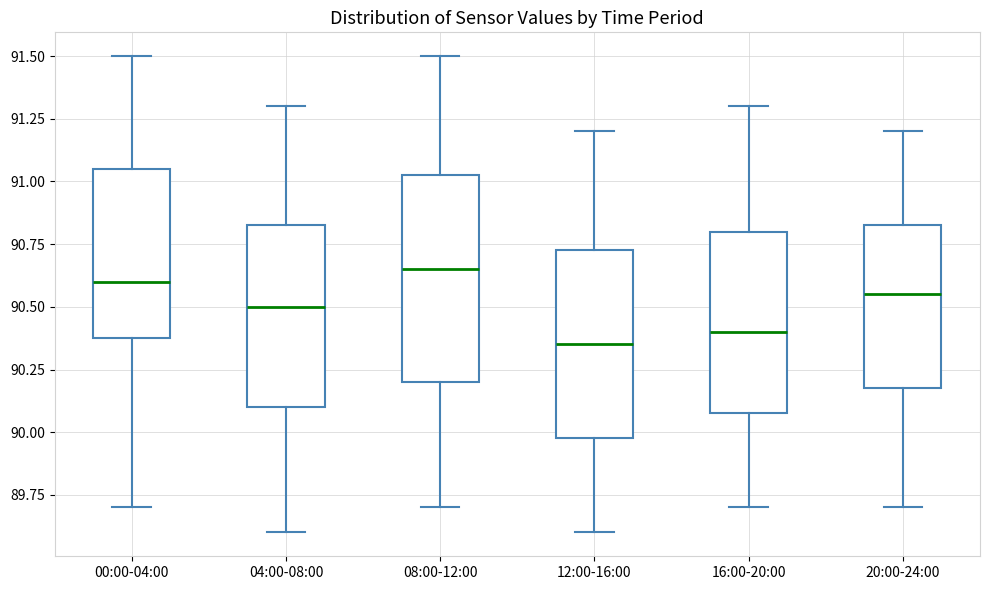

Which box has the highest median line?

08:00-12:00